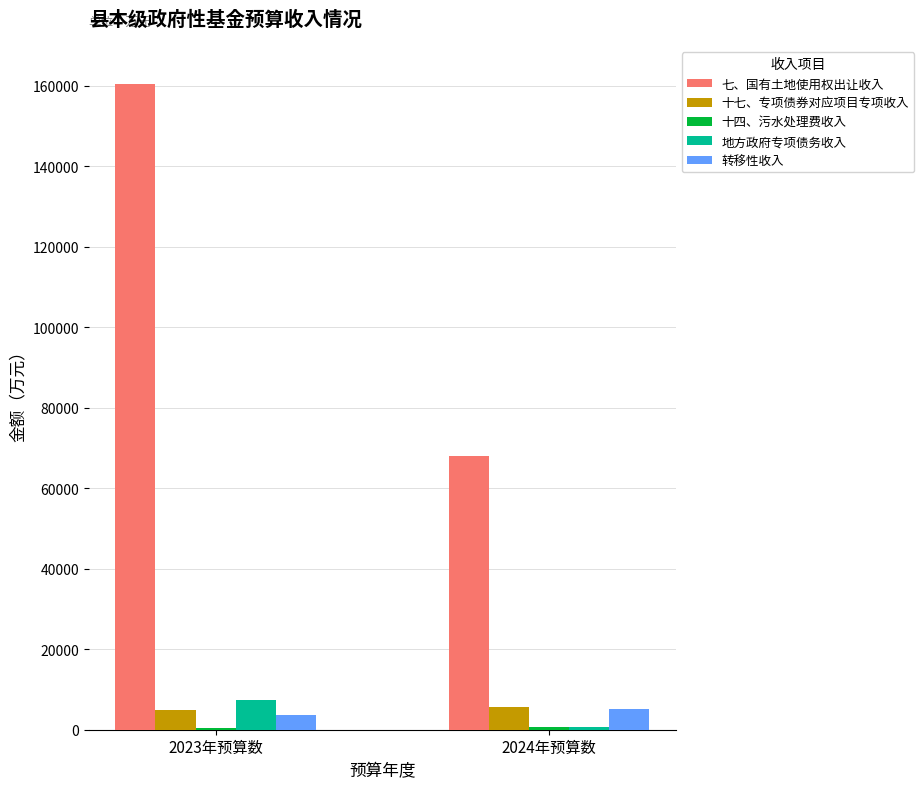

What is the difference between the maximum and minimum values in the 七、国有土地使用权出让收入 series?

92184